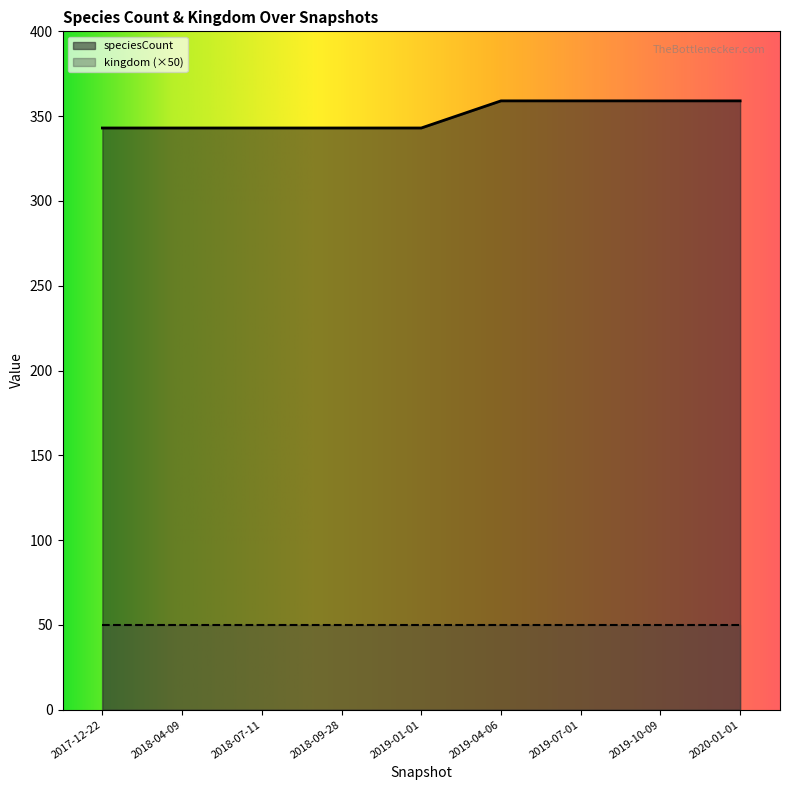

Reading left to right, what are all the values shown in this chart?

343	343	343	343	343	359	359	359	359